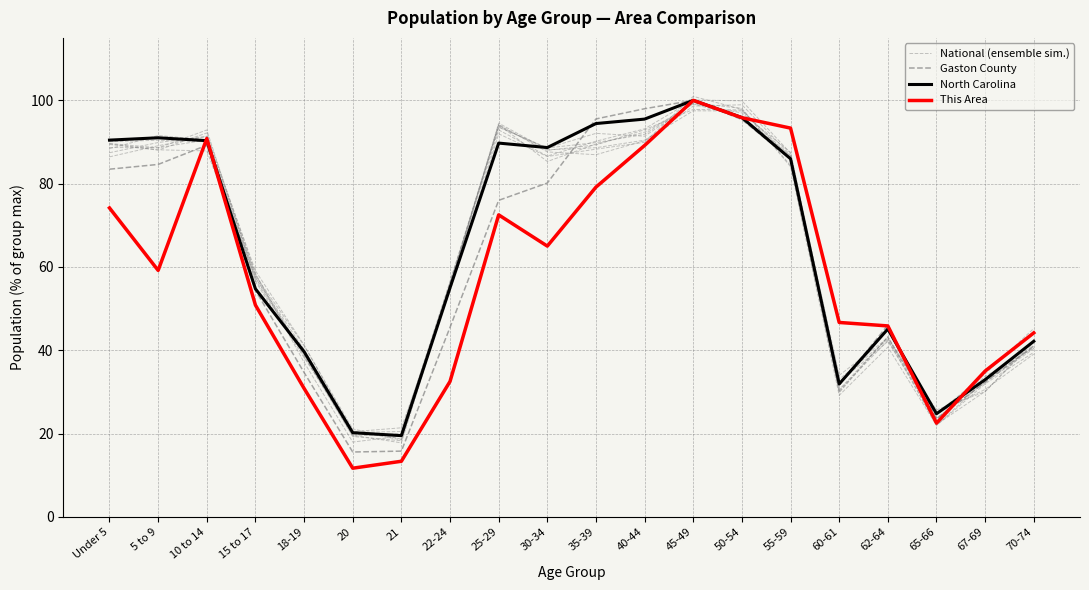

In This Area, how many points are lower than both neighbors (excluding endpoints)?

4